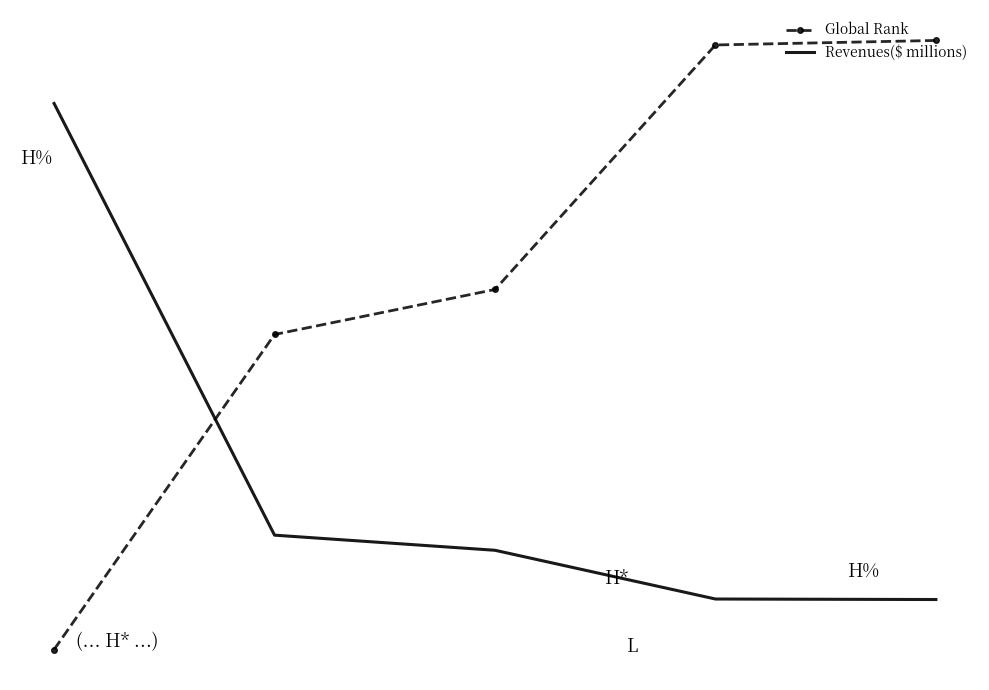

Which series has the largest range (max minus min)?

Global Rank